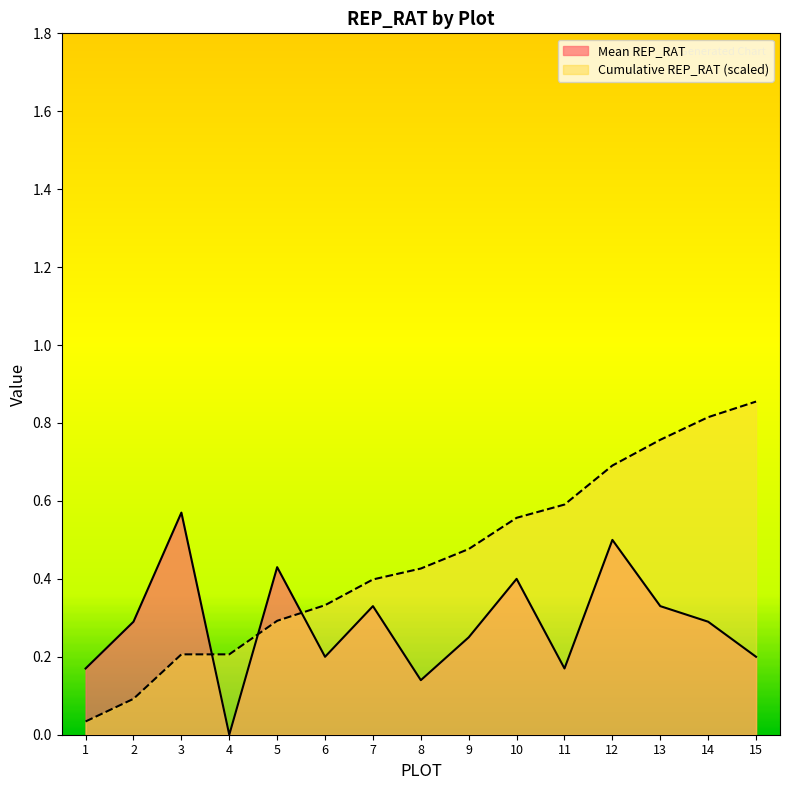

What are all the series names shown in the legend?

Mean REP_RAT, Cumulative REP_RAT (scaled)